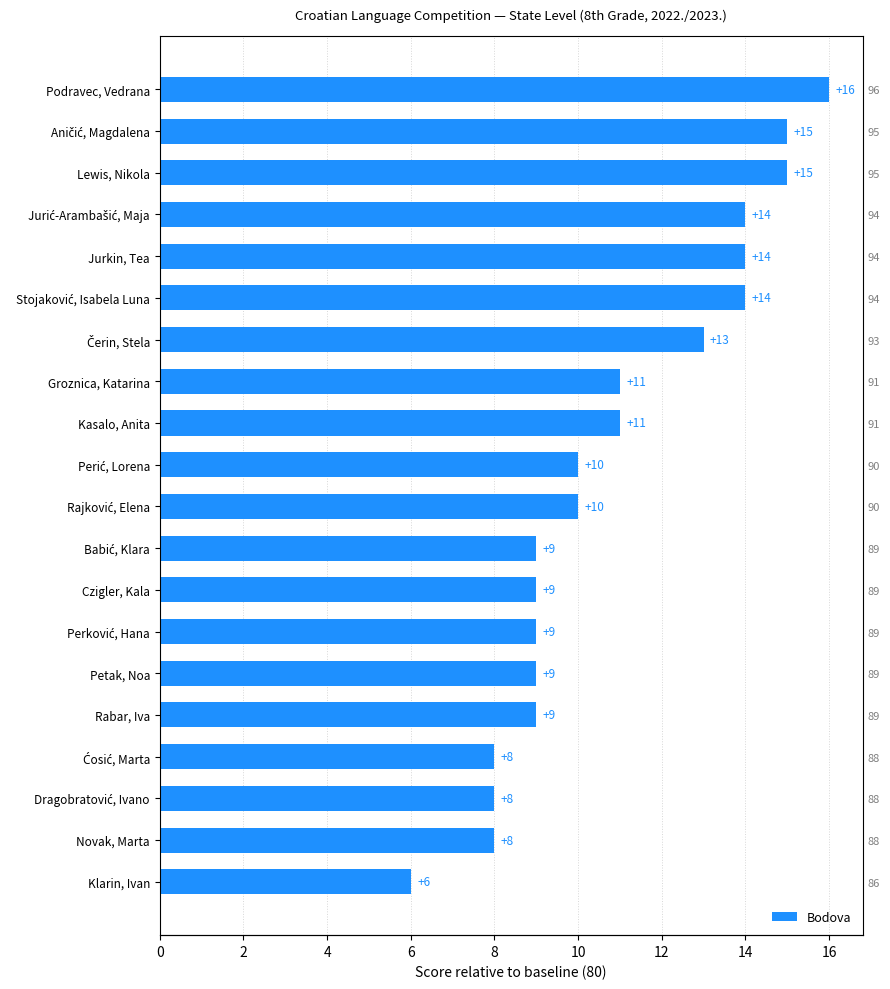

What is the maximum value shown in the chart?

16